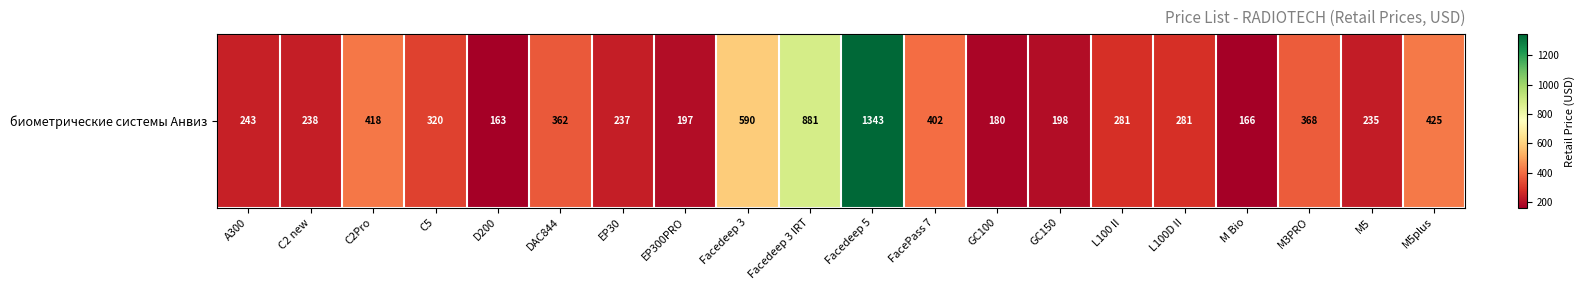

The value at DAC844 is 137.8. True or false?

False